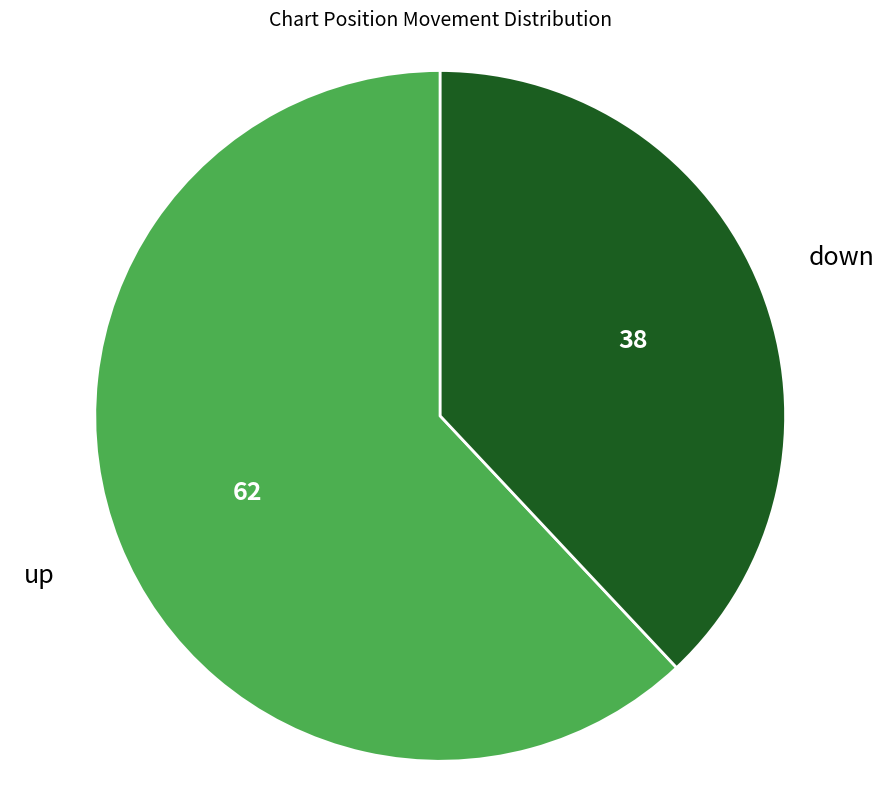

Do up and down together represent more than half of the pie?

Yes